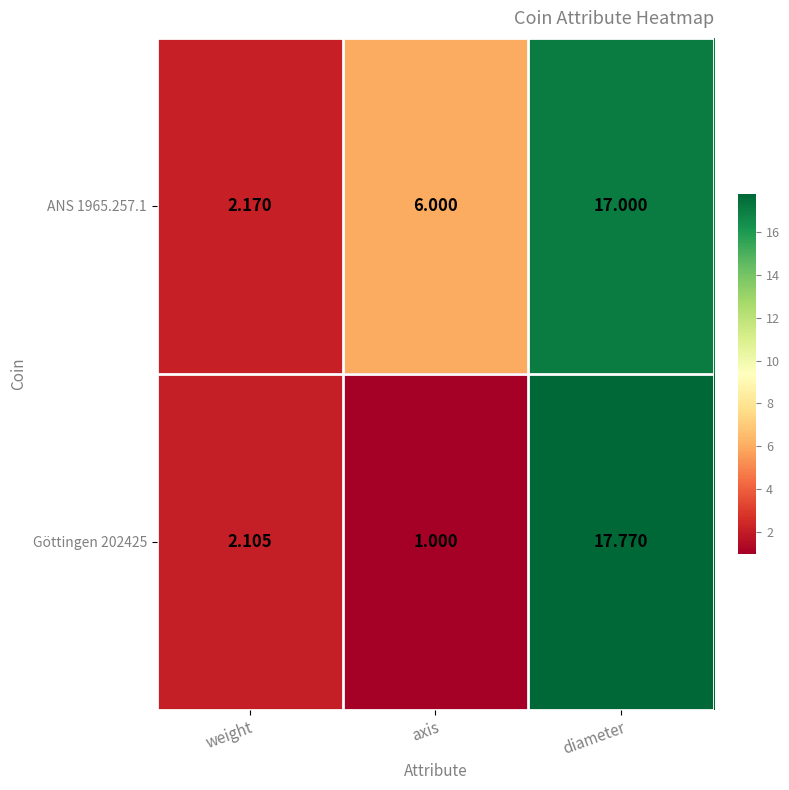

At which category is the sum across all series the highest?

diameter